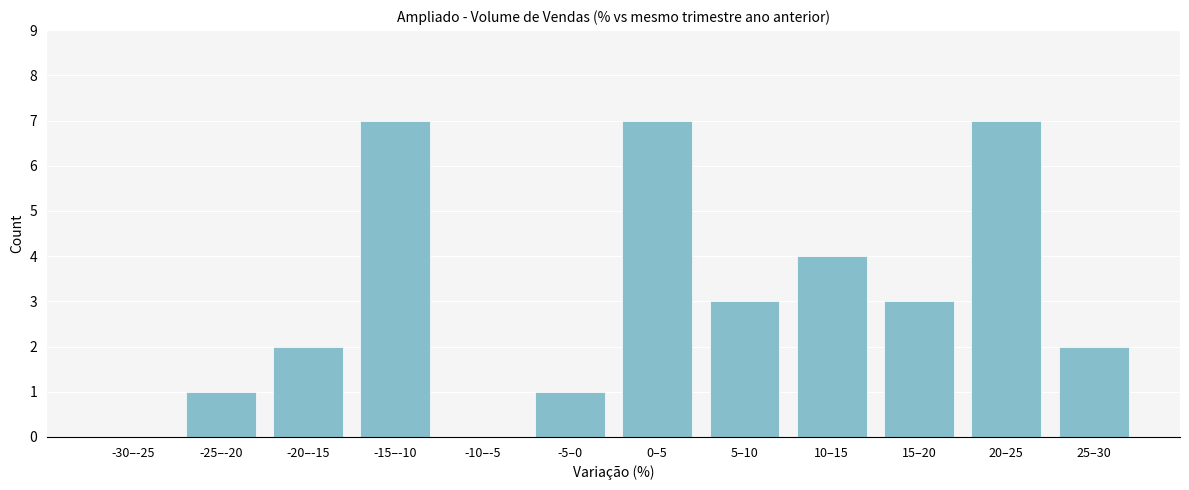

Reading right to left, extract all data points from this chart.

25–30=2	20–25=7	15–20=3	10–15=4	5–10=3	0–5=7	-5–0=1	-10–-5=0	-15–-10=7	-20–-15=2	-25–-20=1	-30–-25=0